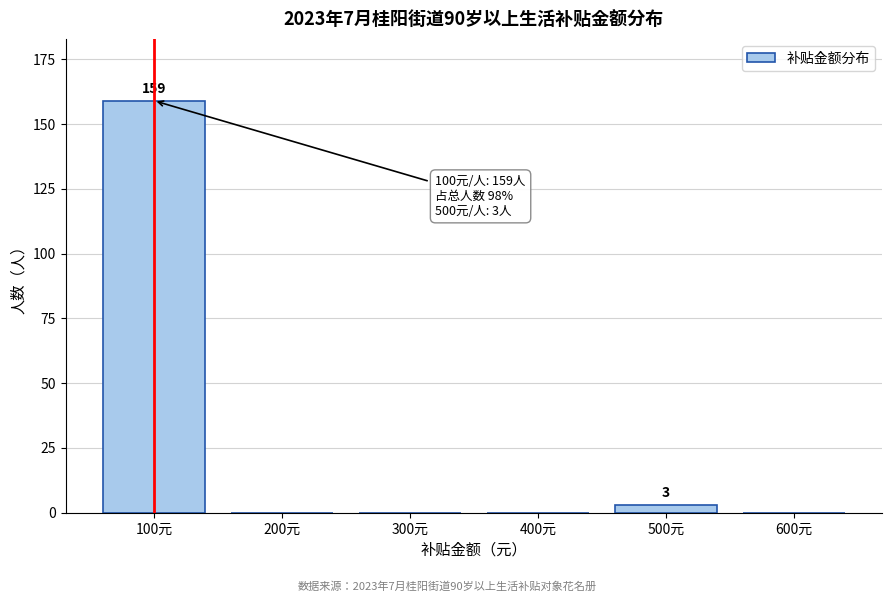

Reading left to right, extract all data points from this chart.

100元=159	200元=0	300元=0	400元=0	500元=3	600元=0